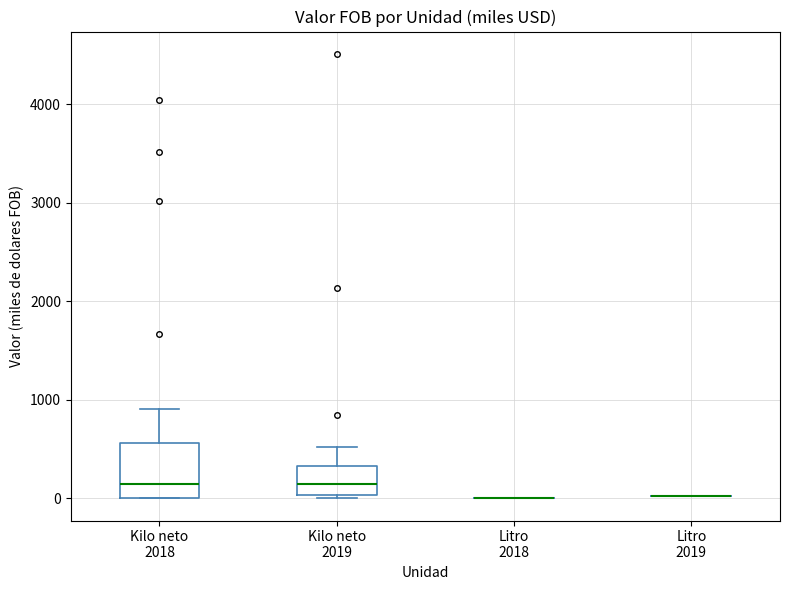

Reading left to right, transcribe this box plot: for each box, give where its median line is, the range the box spans, and where its two whiskers end, as read against the y-axis. The values are not printed on the chart, so give them approximately, as read against the axis.

Kilo neto 2018: median 100, box 0 to 600, whiskers 0 to 900
Kilo neto 2019: median 100, box 0 to 300, whiskers 0 to 500
Litro 2018: box collapsed to a line at 0, whiskers 0 to 0
Litro 2019: box collapsed to a line at 0, whiskers 0 to 0